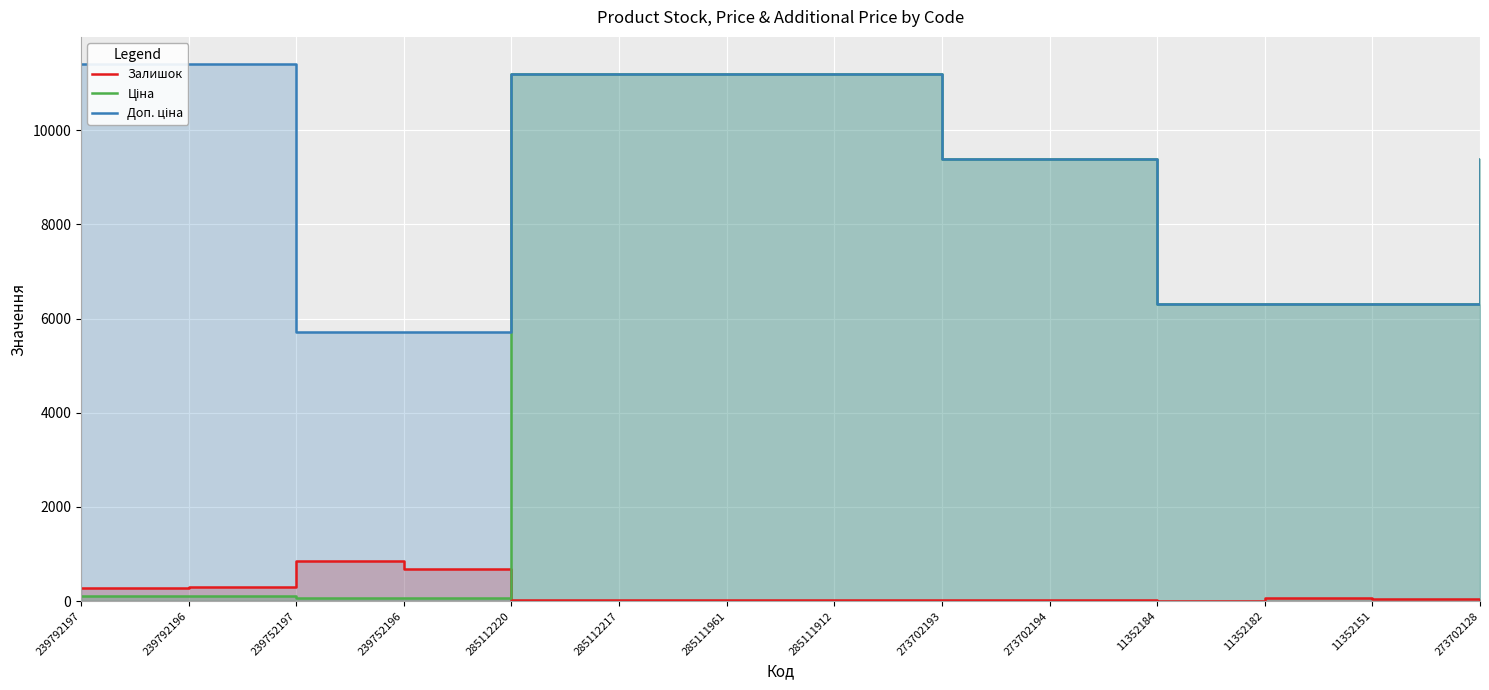

True or false: Ціна and Залишок cross at least once.

True